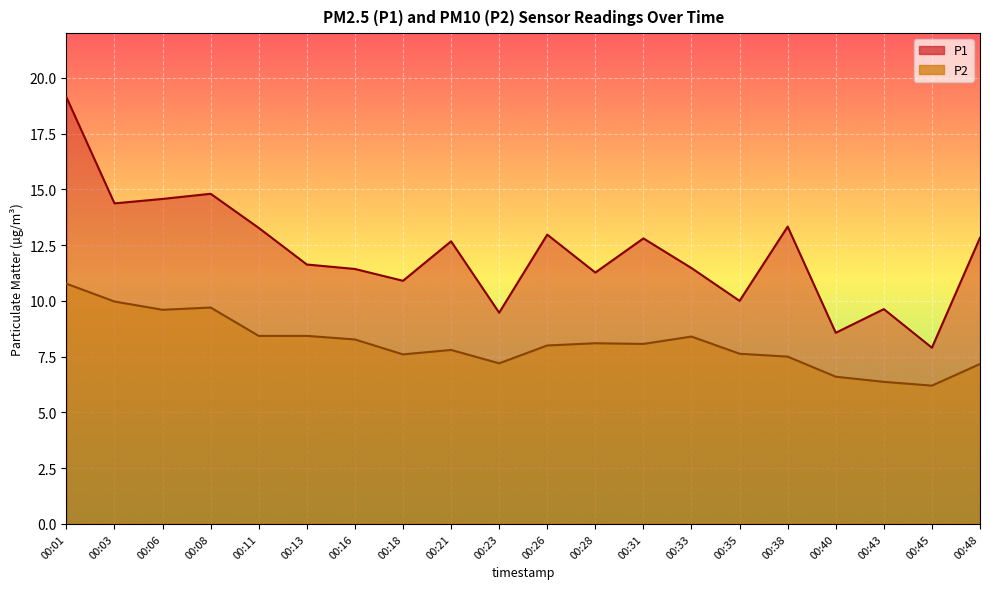

How many series are shown in this chart?

2